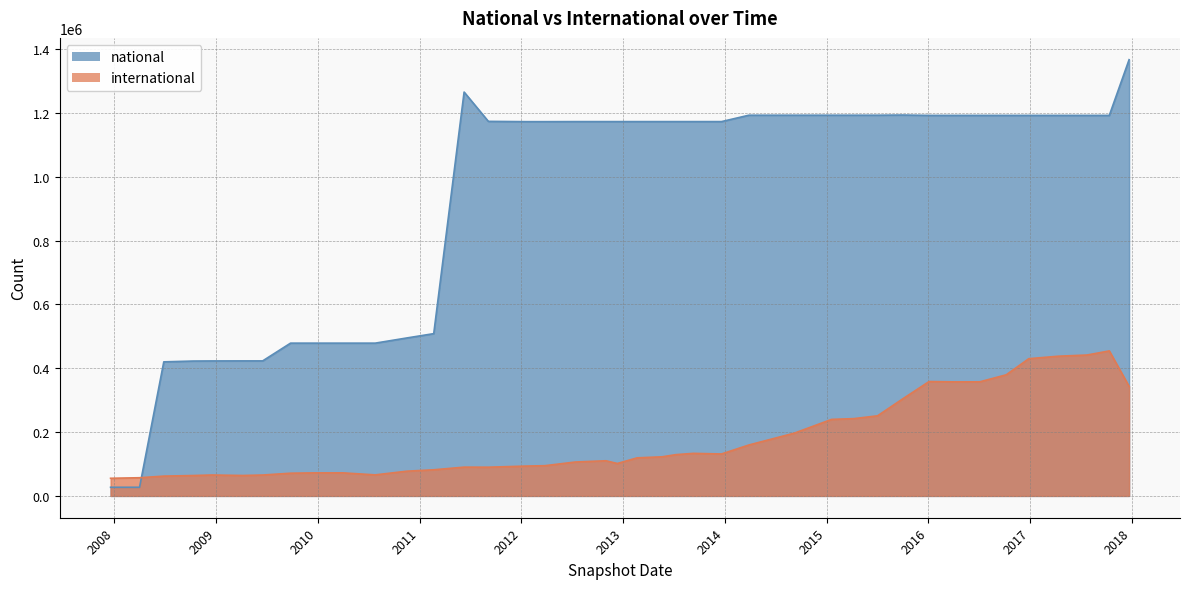

Where do national and international first cross each other?

2008-04-01 and 2008-06-27